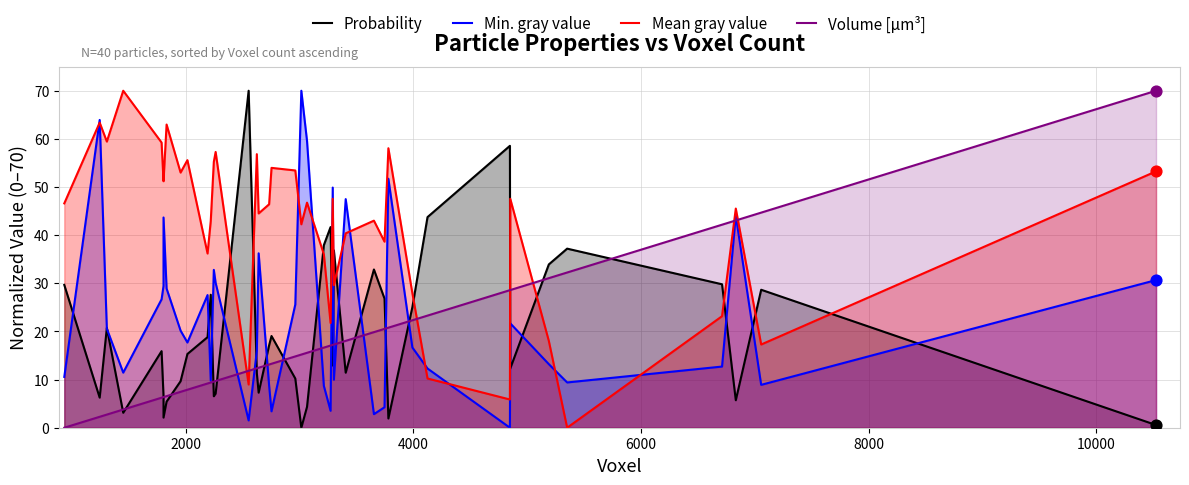

Is the value of Volume [µm³] at 10 greater than the value of Mean gray value at 8?

No